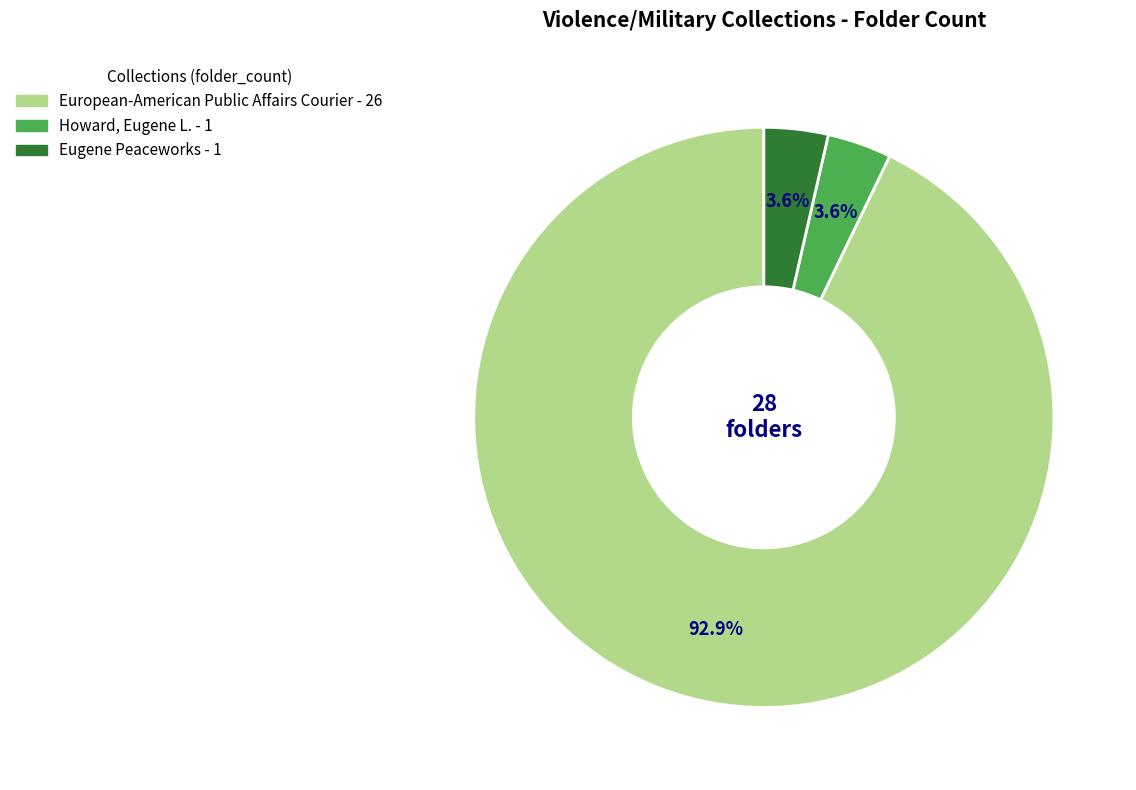

Is there a majority slice in this chart?

Yes